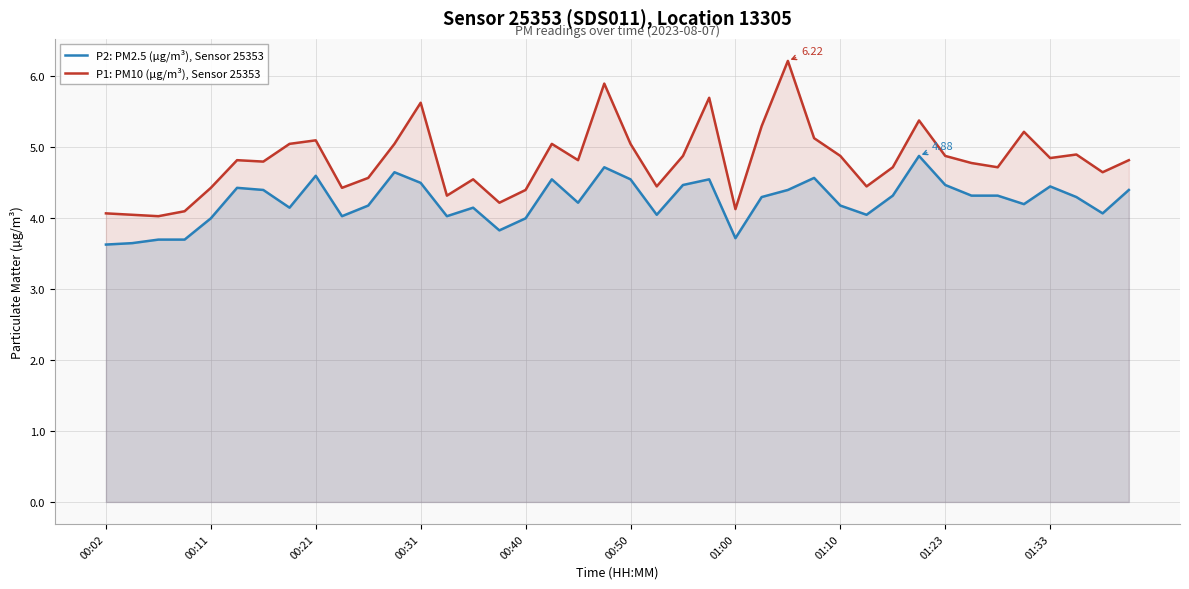

Which series changed the most between 10 and 34?

P1: PM10 (µg/m³), Sensor 25353